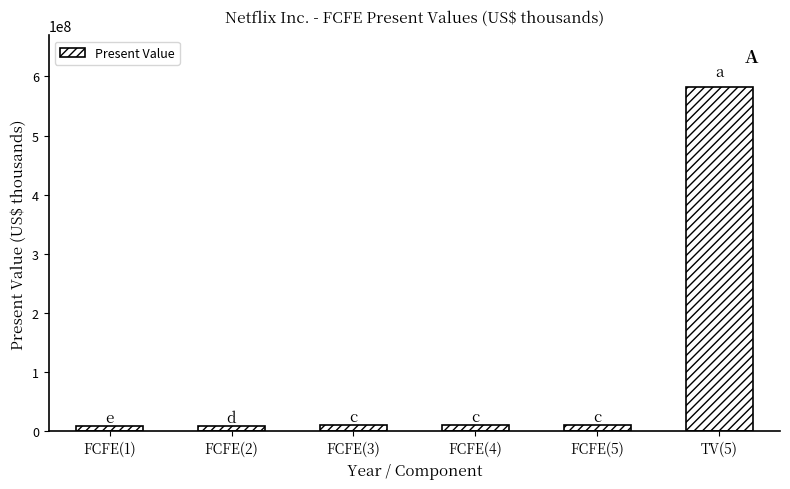

What is the maximum value shown in the chart?

582238022